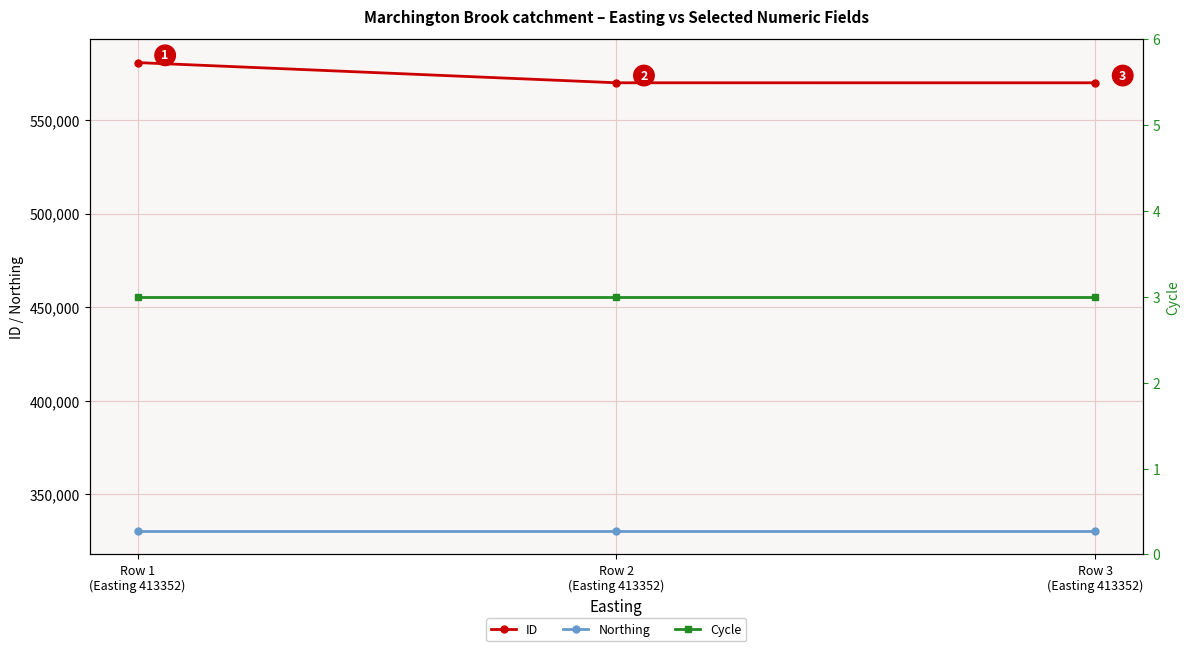

What is the difference between the highest and lowest values at Row 1
(Easting 413352)?

580732